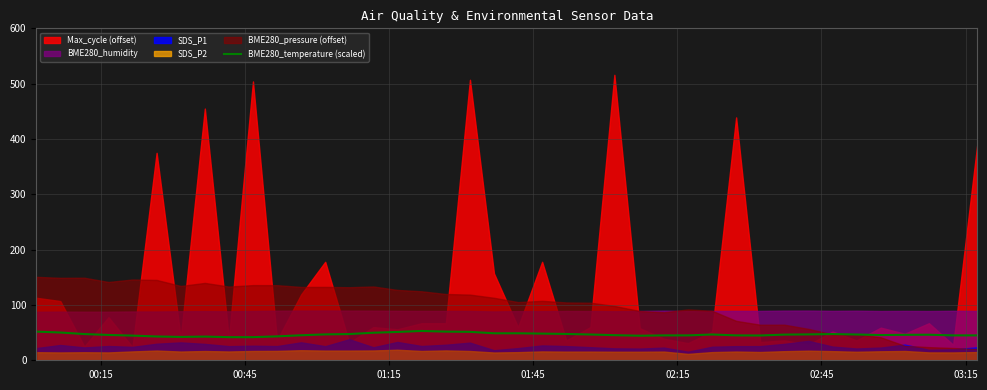

What is the maximum value for BME280_temperature (scaled)?

53.0